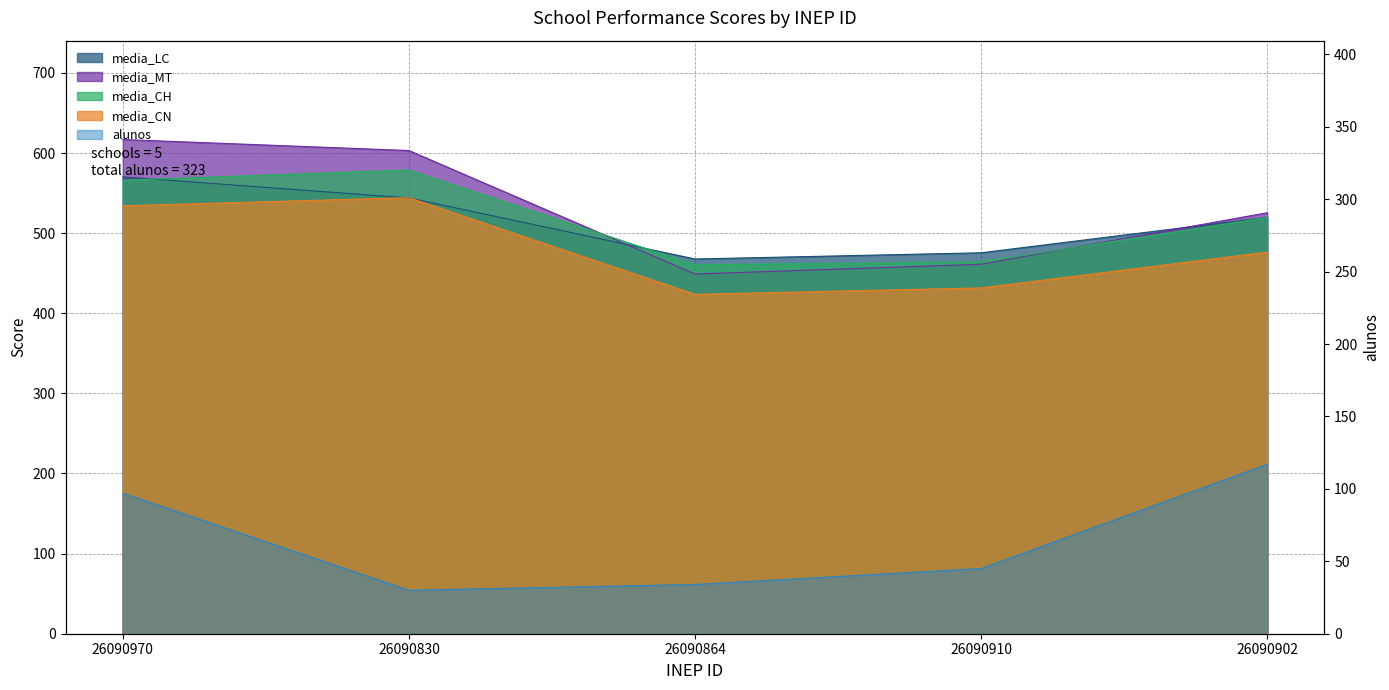

True or false: media_LC has more than 1 points higher than both neighbors.

False